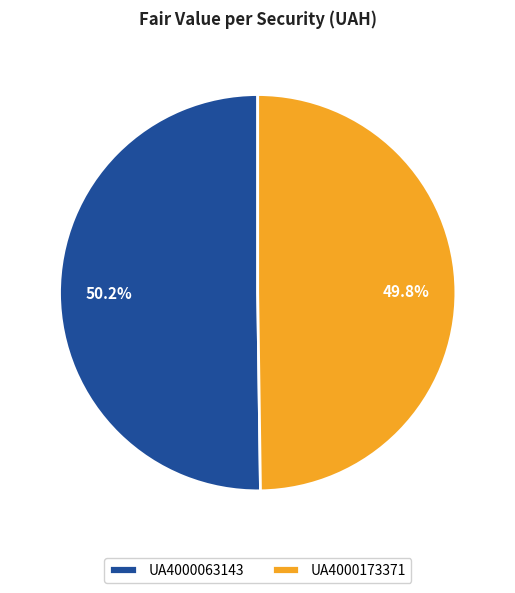

What percentage do UA4000173371 and UA4000063143 together represent?

100.0%